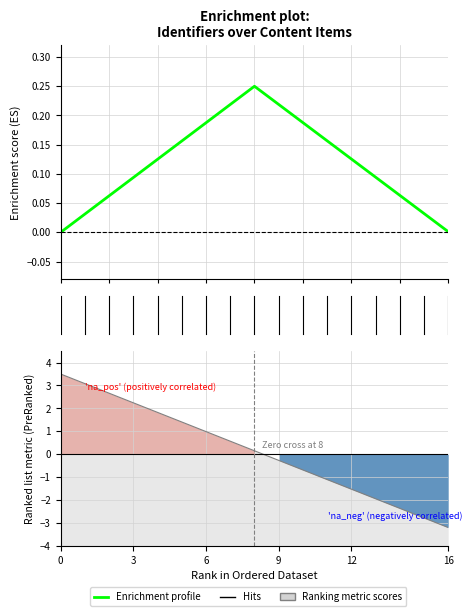

What is the difference between the values at 10 and 14?

0.1